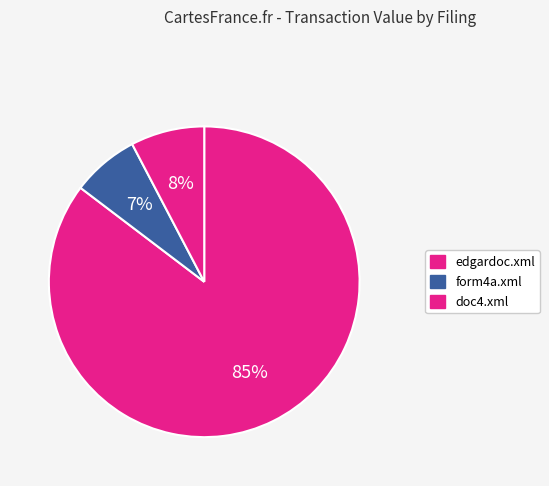

To the nearest percent, what percentage of the pie is doc4.xml?

8%